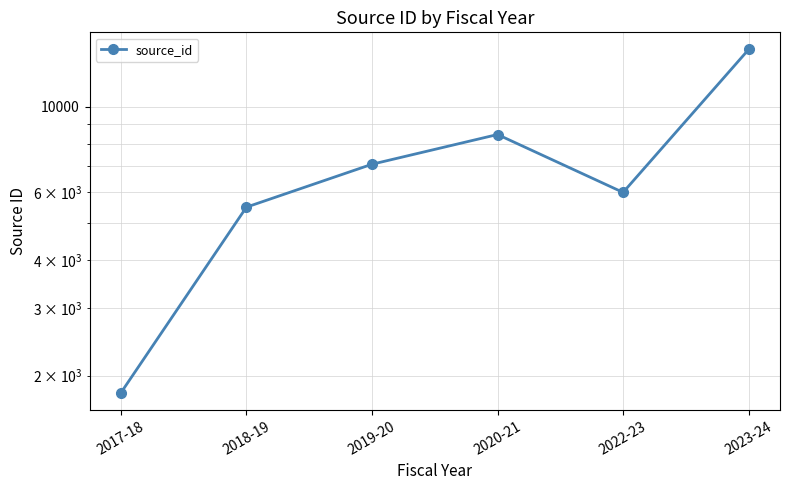

Reading left to right, transcribe all the data shown in this chart.

2017-18=1805	2018-19=5484	2019-20=7089	2020-21=8469	2022-23=5989	2023-24=14087